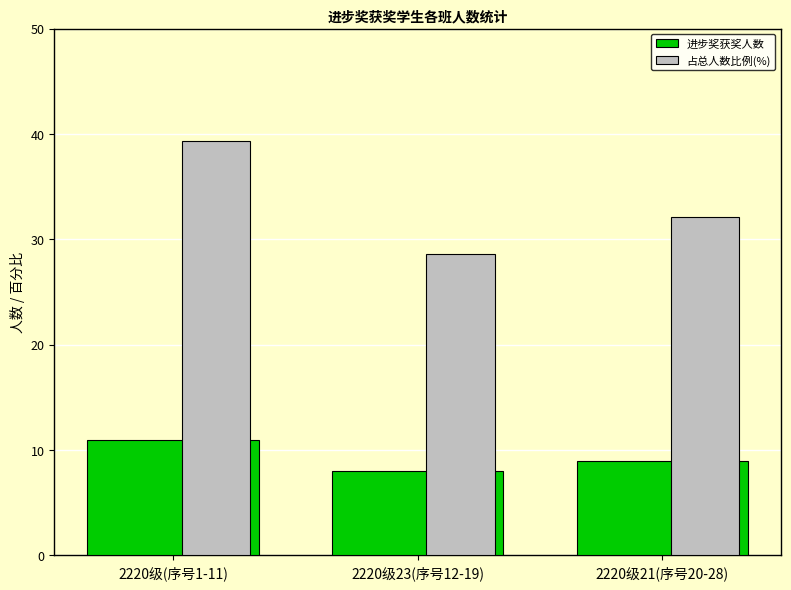

List the series in order of their peak value, highest first.

占总人数比例(%), 进步奖获奖人数